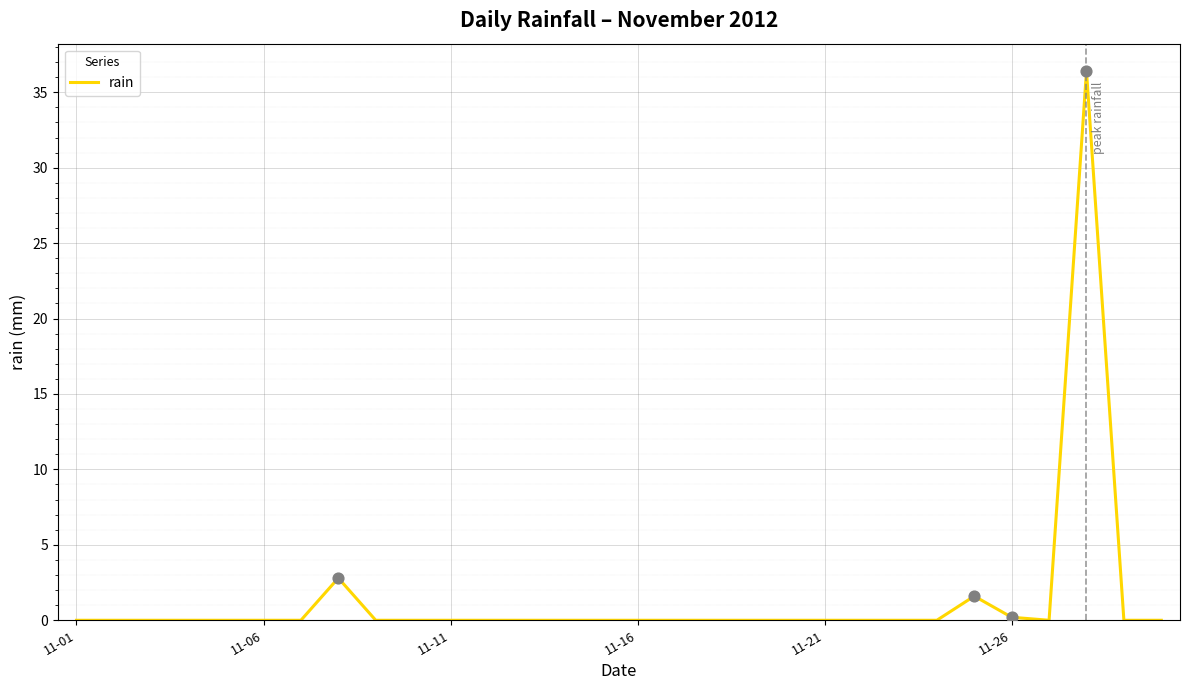

What is the greatest value displayed?

36.4